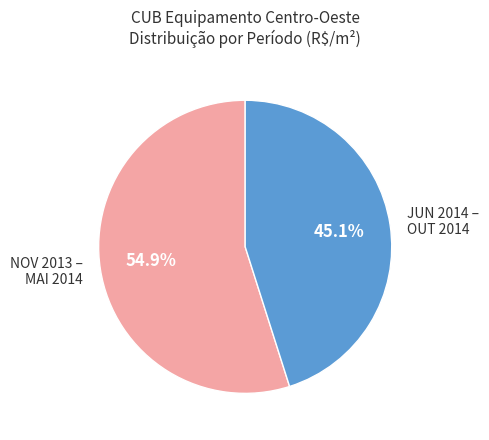

Count the number of slices in the pie.

2